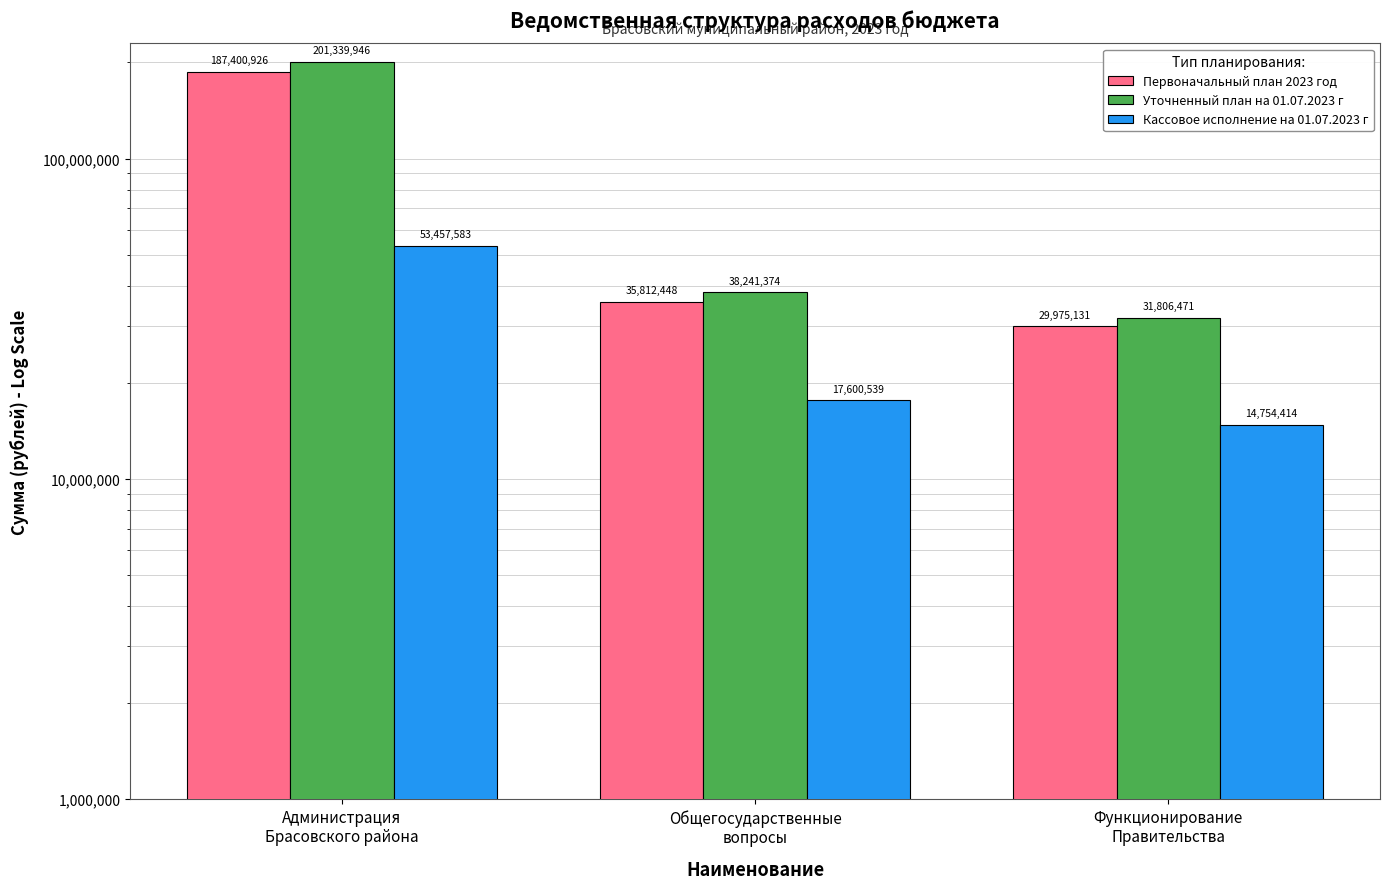

What is the minimum value for Первоначальный план 2023 год?

29975131.0